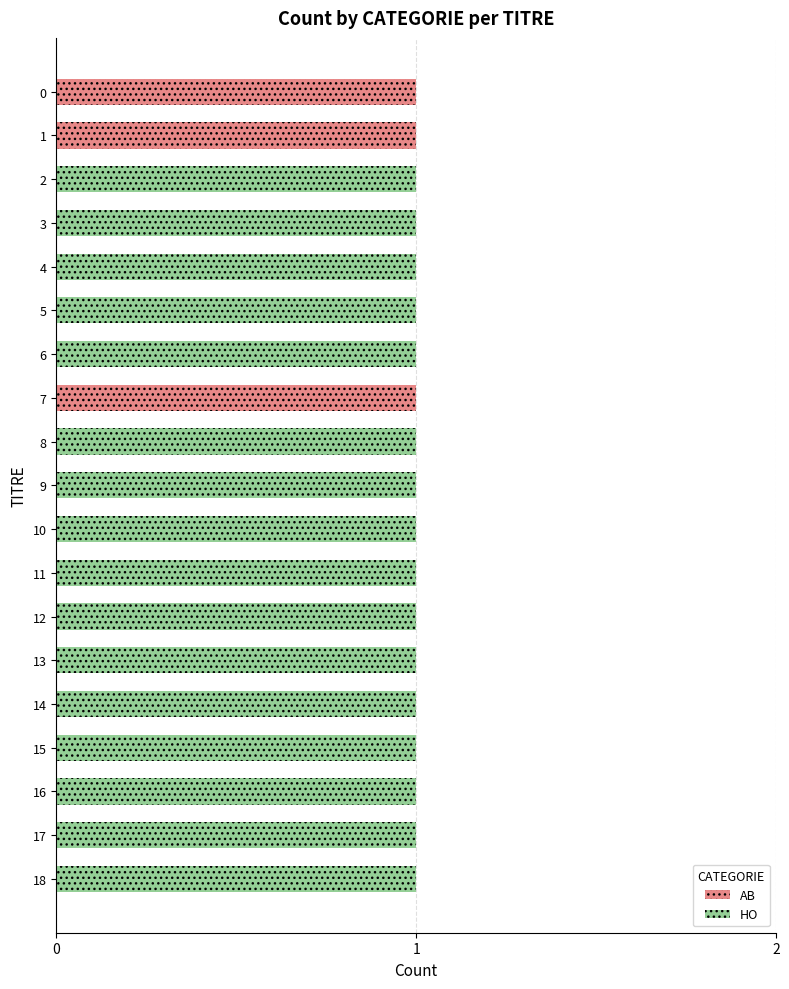

Is it true that AB equals 0 at 12?

True